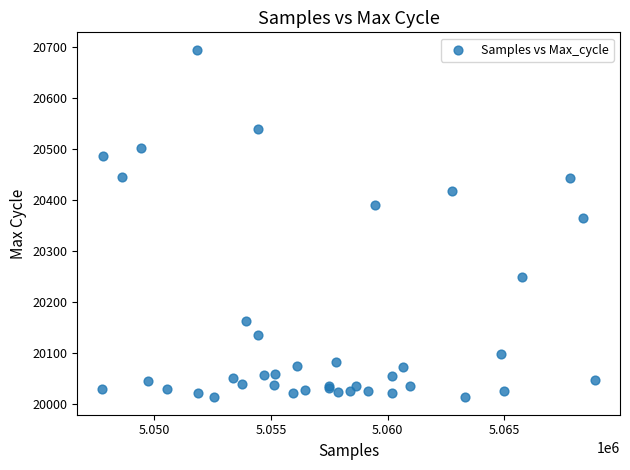

What Y value in the scatter plot is closest to 20354?

20364